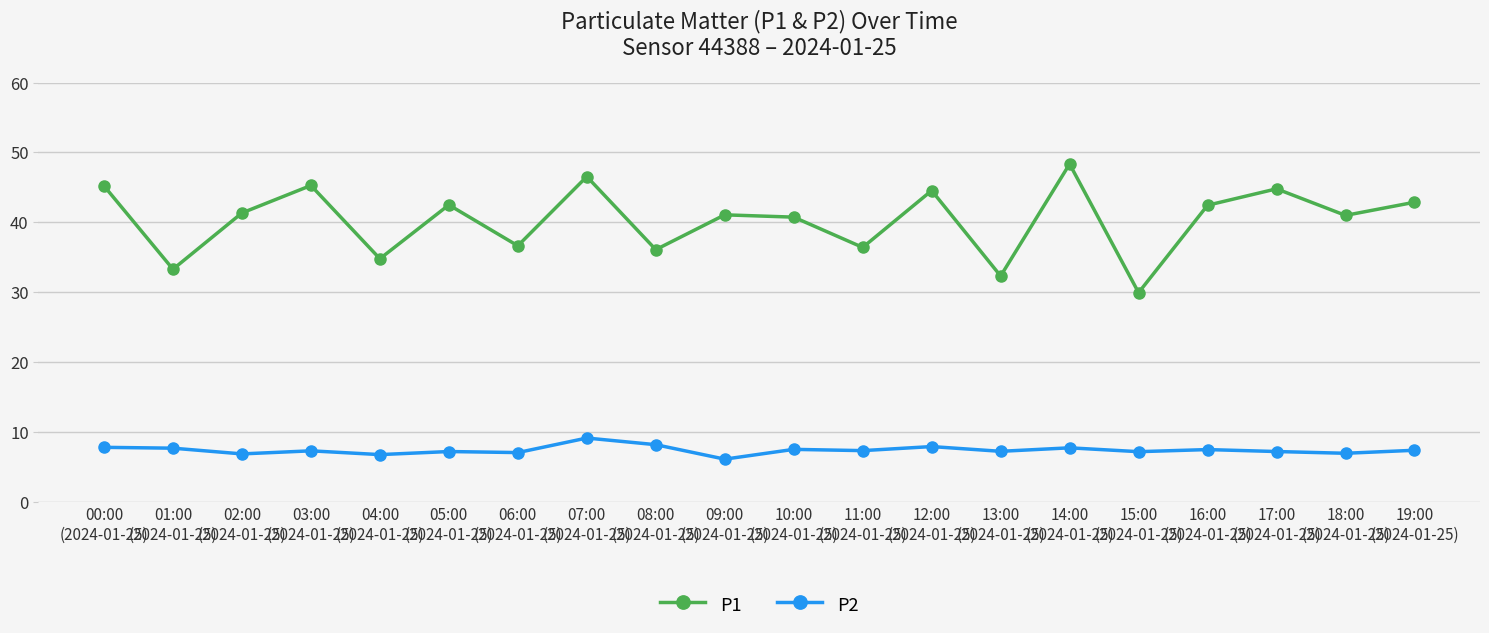

What is the difference between the second highest and second lowest values in the P1 series?

14.2